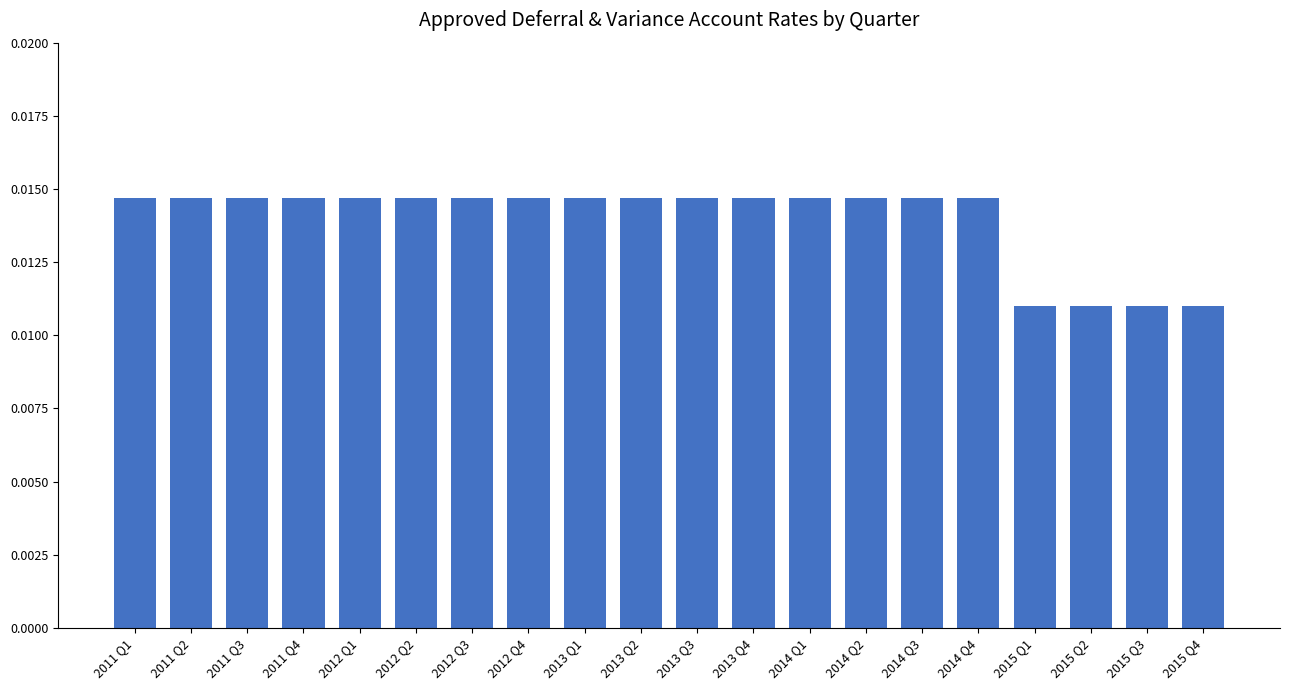

What is the label of the 11th bar from the right?

2013 Q2